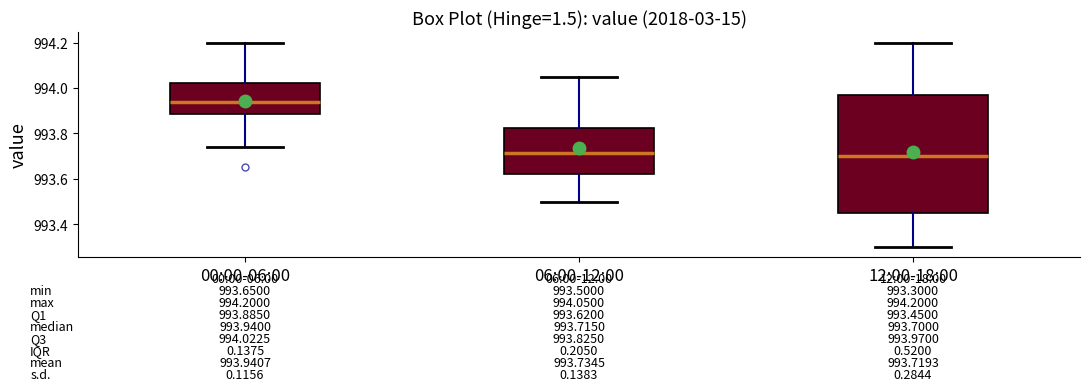

Comparing the boxes themselves (not the whiskers), which one is the tallest?

12:00-18:00